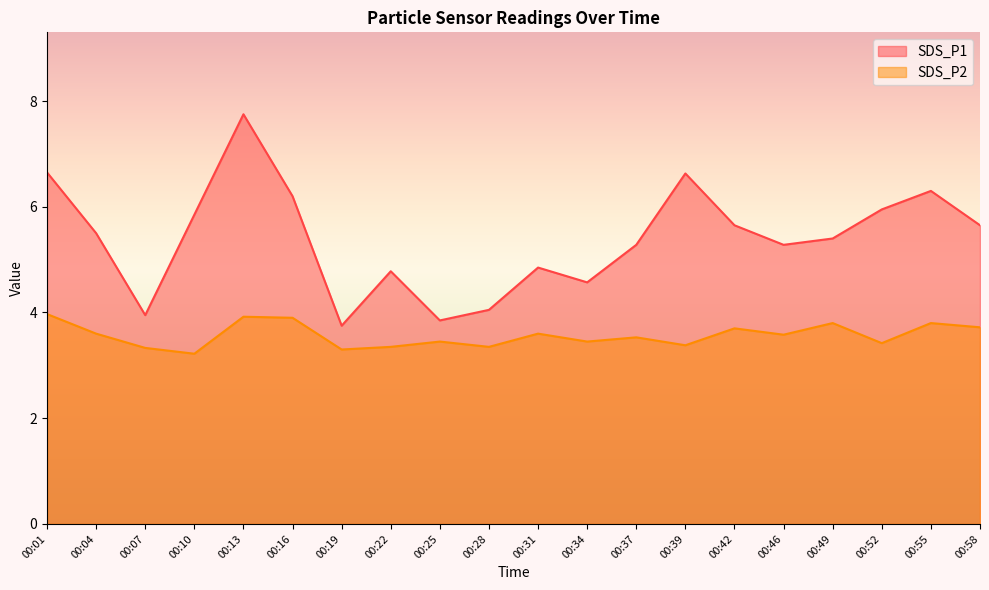

Is it true that SDS_P1 equals 9.1 at 00:52?

False